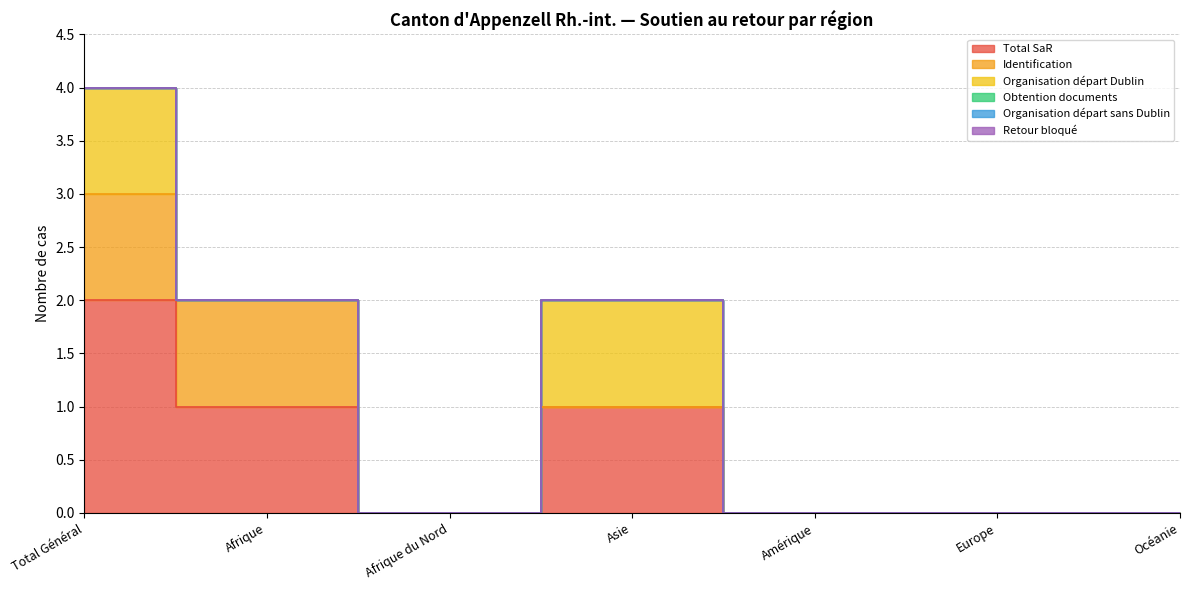

True or false: Organisation départ Dublin and Retour bloqué cross at least once.

False